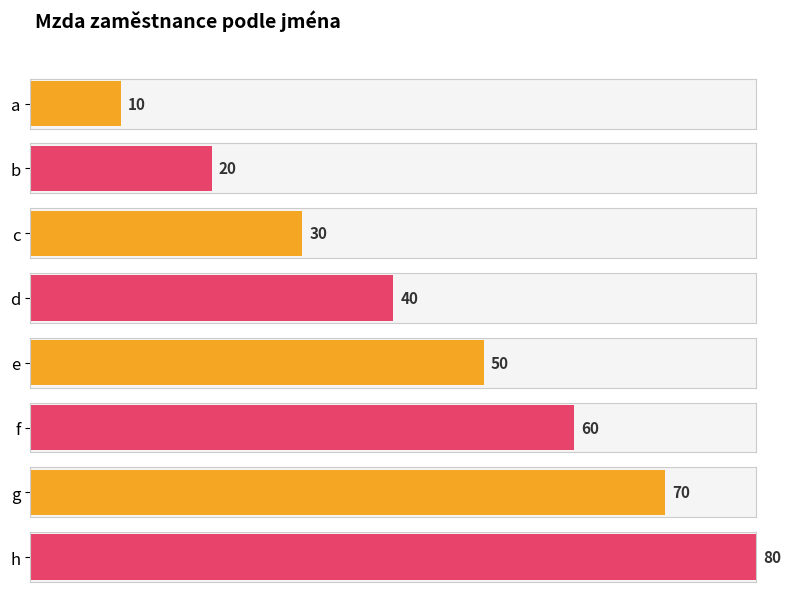

What is the change in value from b to c?

+10